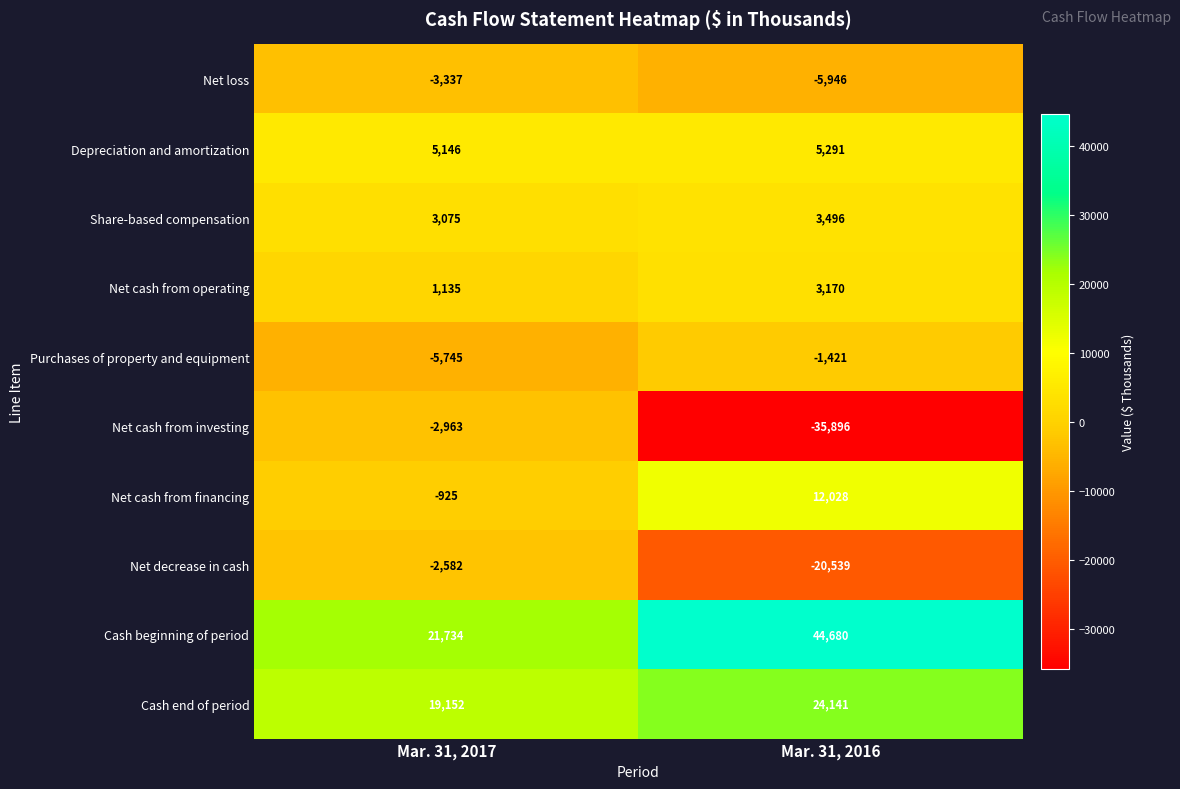

Which series changed the most between Mar. 31, 2017 and Mar. 31, 2016?

Net cash from investing